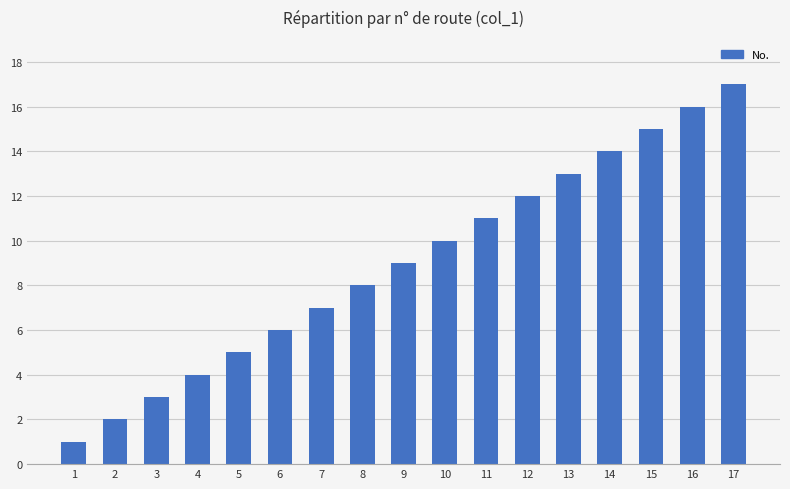

Rank the categories by value from lowest to highest.

1, 2, 3, 4, 5, 6, 7, 8, 9, 10, 11, 12, 13, 14, 15, 16, 17